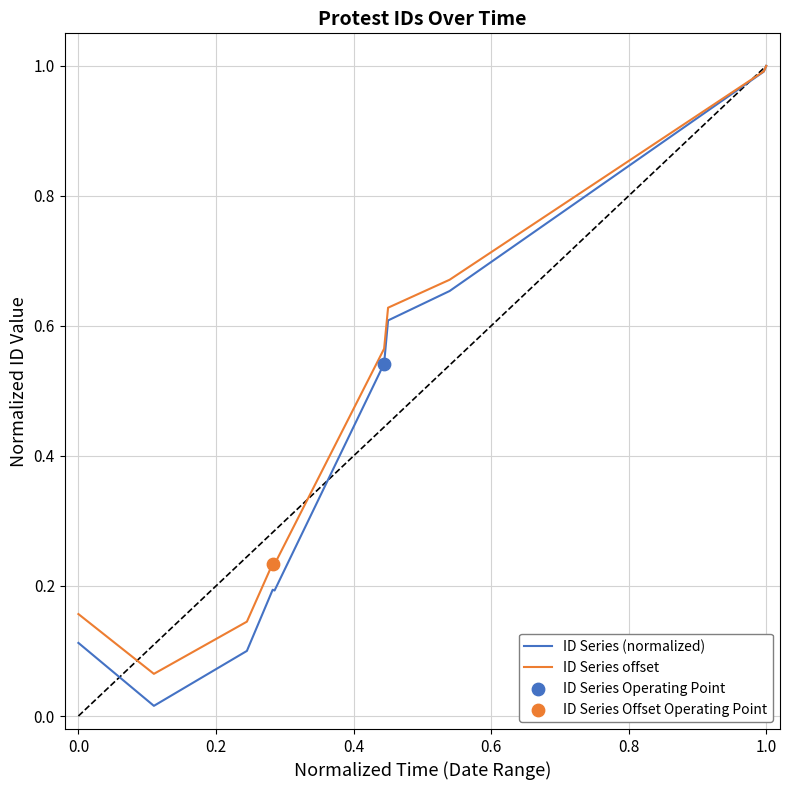

What is the highest value of the ID Series offset series?

1.0